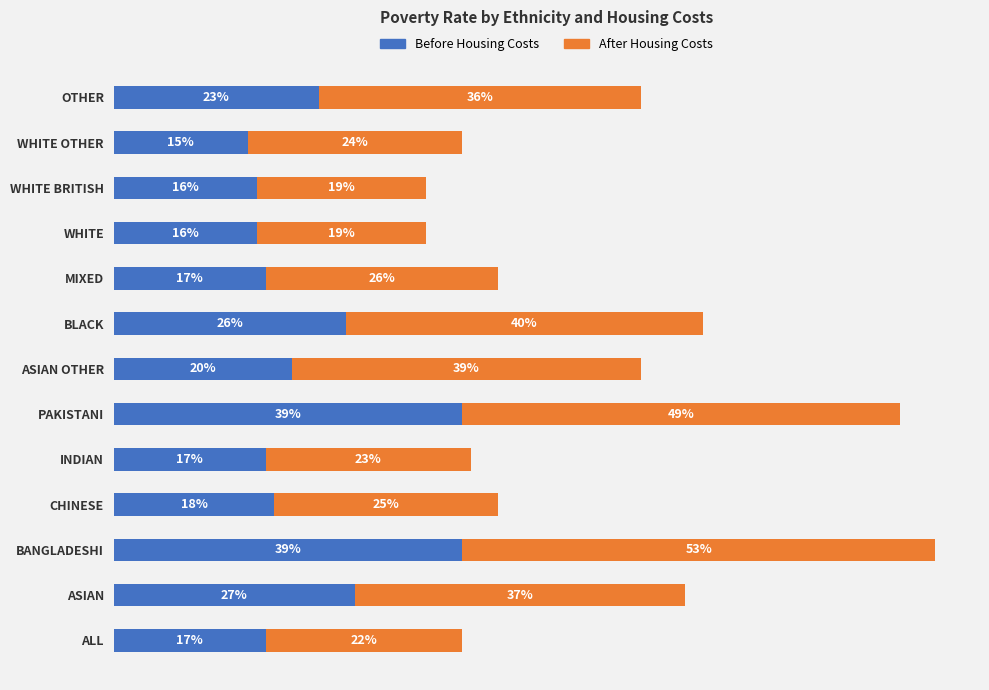

Which category has the lowest value in the Before Housing Costs series?

WHITE OTHER